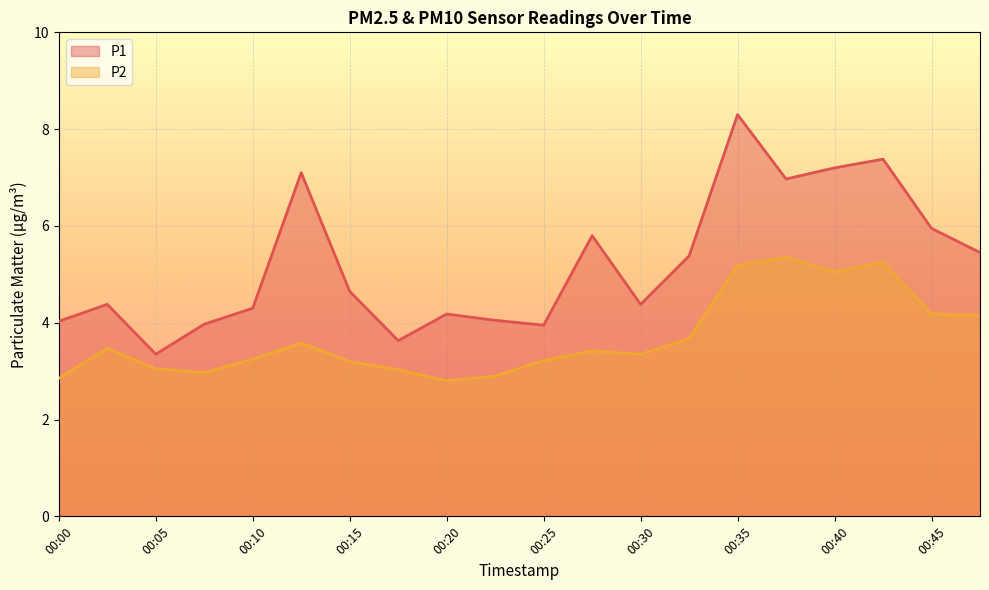

Is the value of P1 at 00:47 greater than the value of P2 at 00:28?

Yes